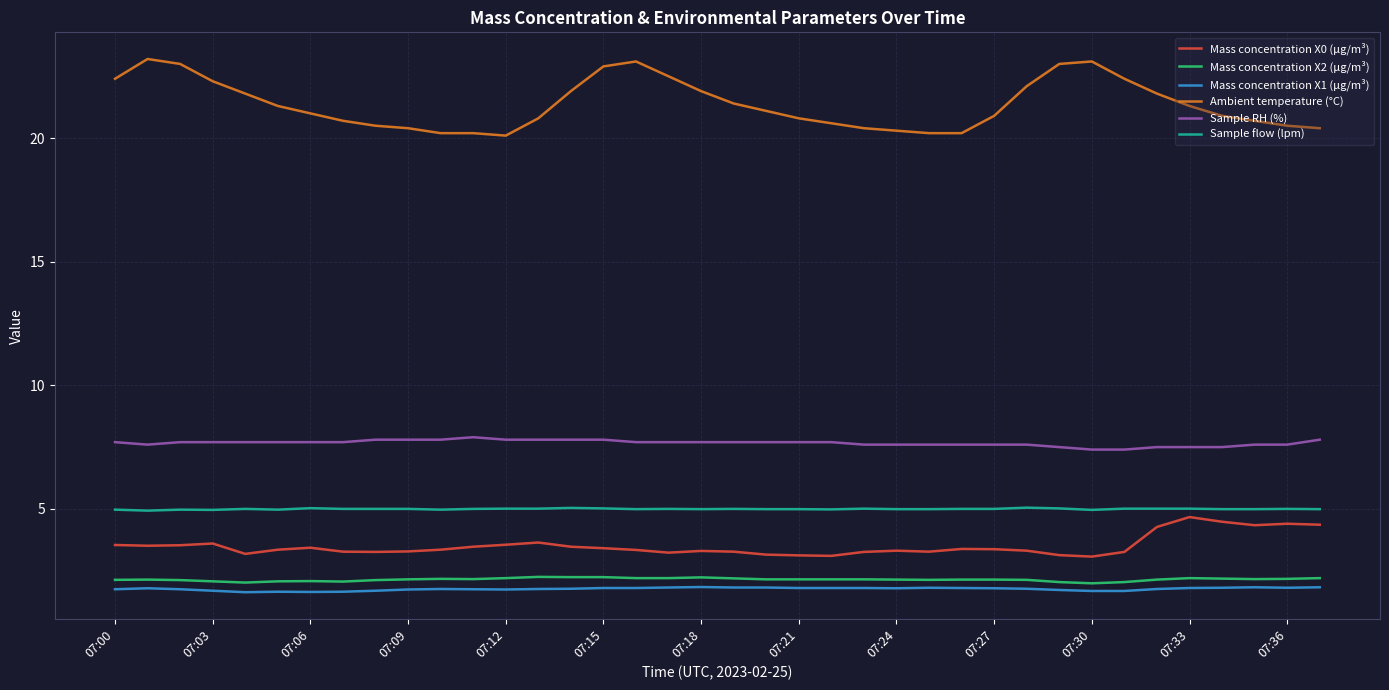

What is the smallest value displayed?

1.6